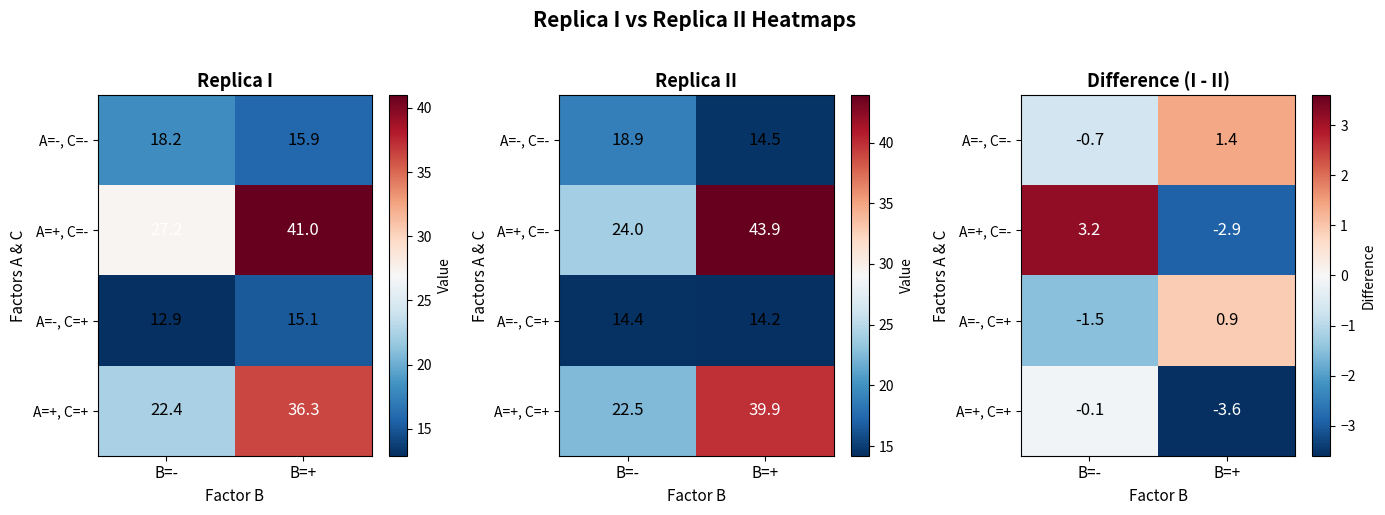

What is the average value of the A=+, C=- series?

0.2